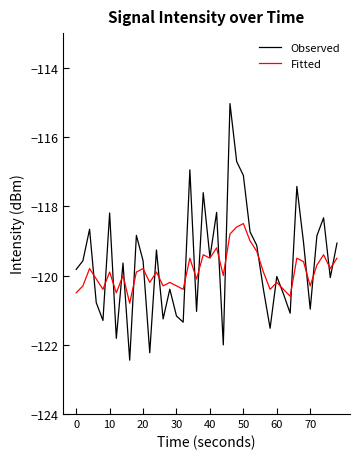

How many lines are shown in the chart?

2